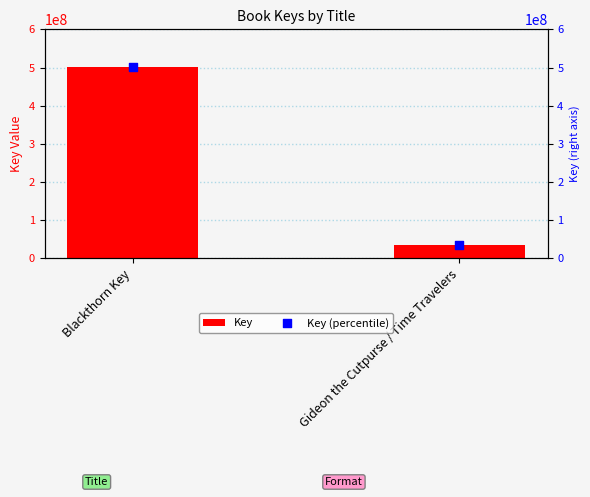

What is the total value across all series at Gideon the Cutpurse / Time Travelers?

70240824